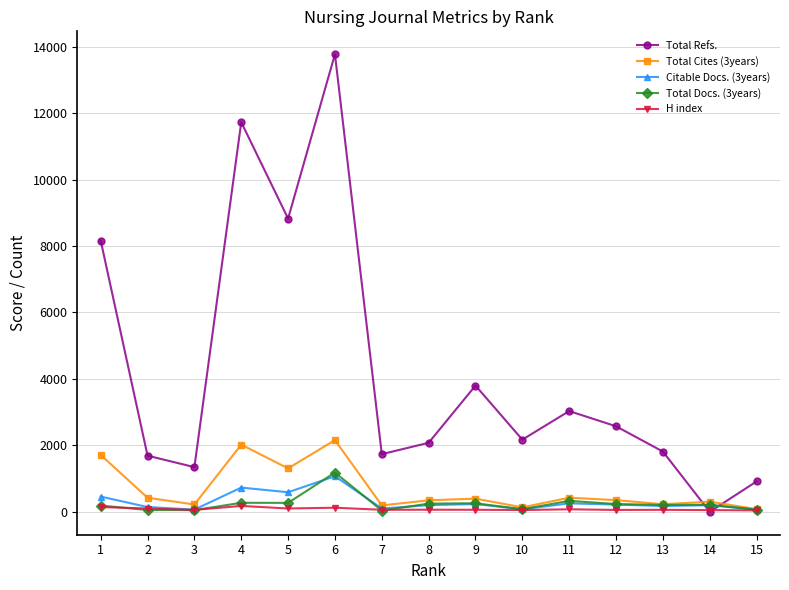

Count the number of categories in the chart.

15